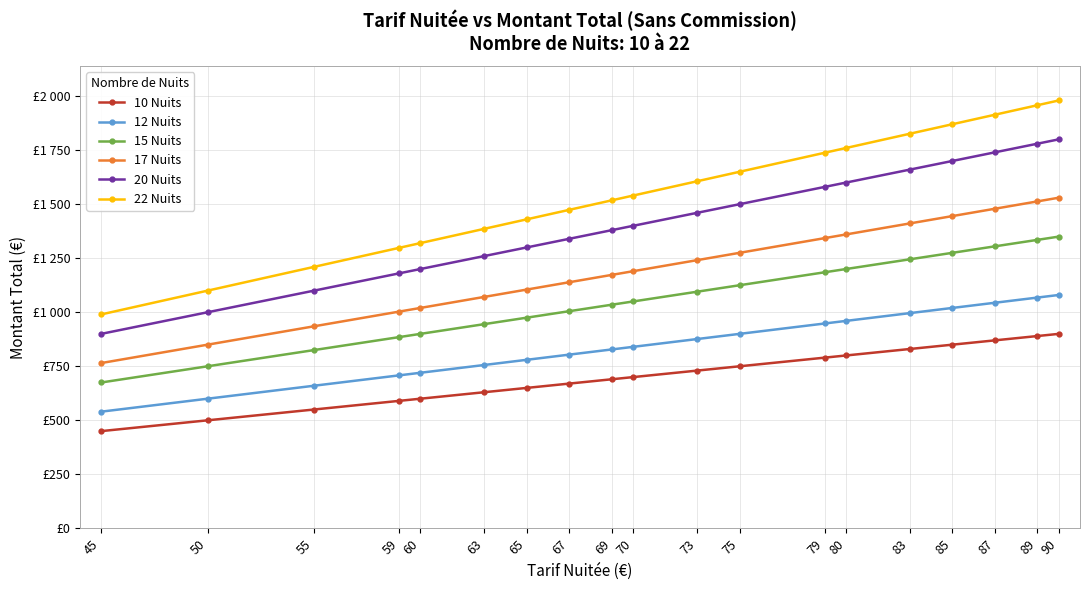

At 73, list the series in order from smallest to largest.

10 Nuits, 12 Nuits, 15 Nuits, 17 Nuits, 20 Nuits, 22 Nuits